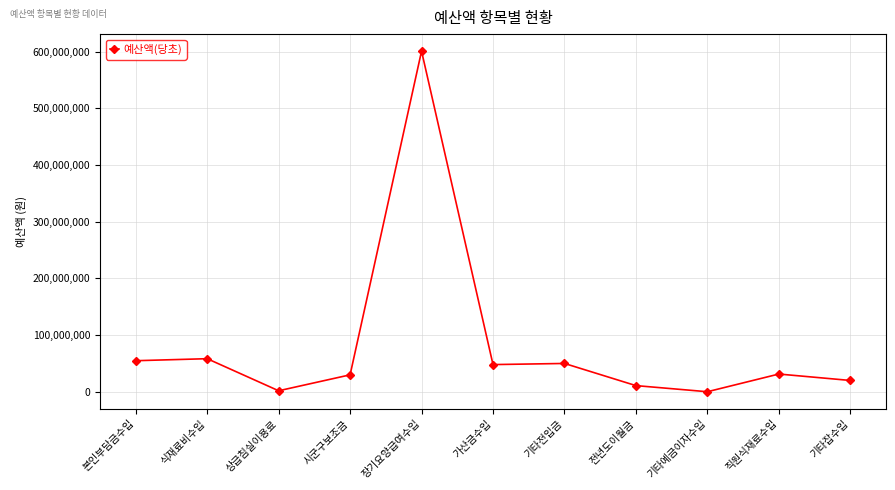

What is the maximum value shown in the chart?

601132370